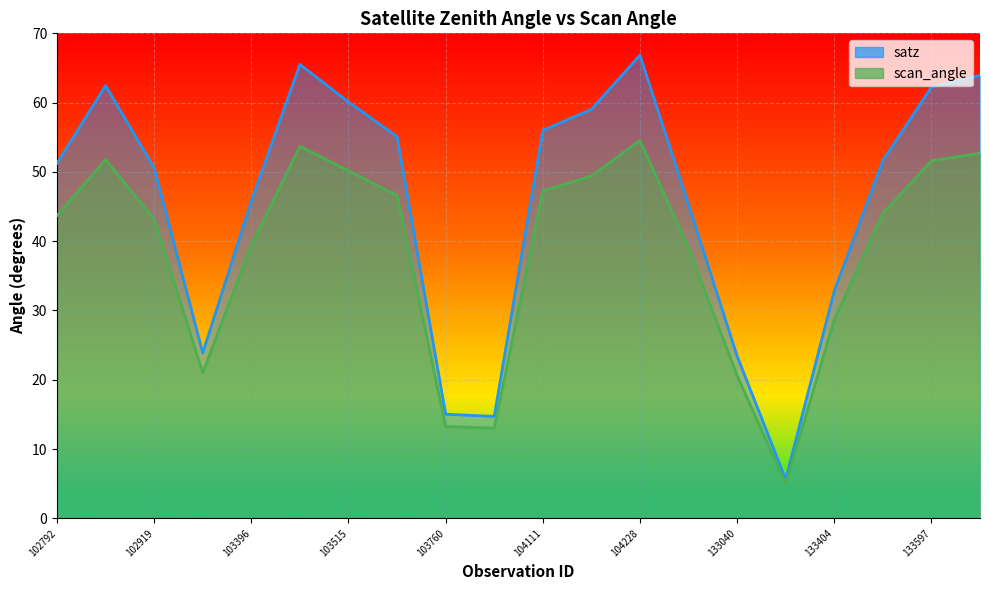

Where is the first local maximum for satz?

102800